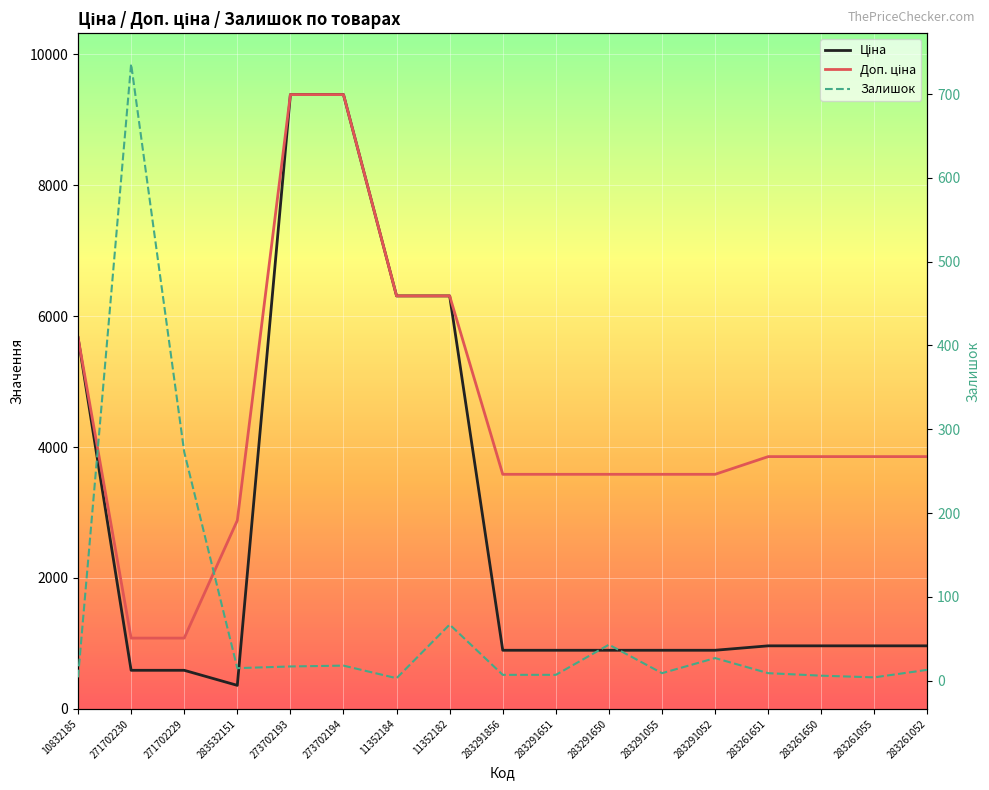

What are all the series names shown in the legend?

Ціна, Доп. ціна, Залишок